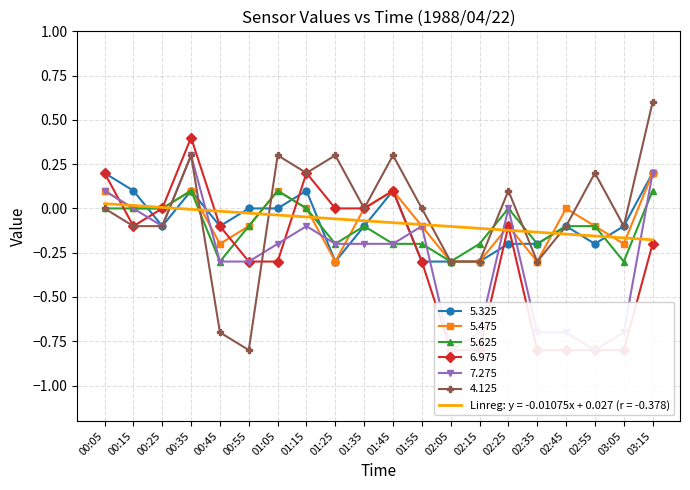

The value of 5.325 at 02:55 is -0.2. True or false?

True